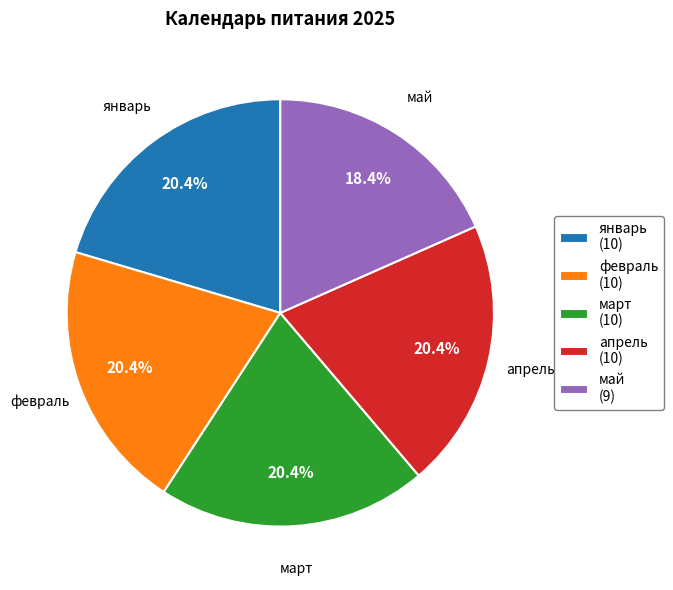

To the nearest percent, what is the combined percentage of февраль and апрель?

41%